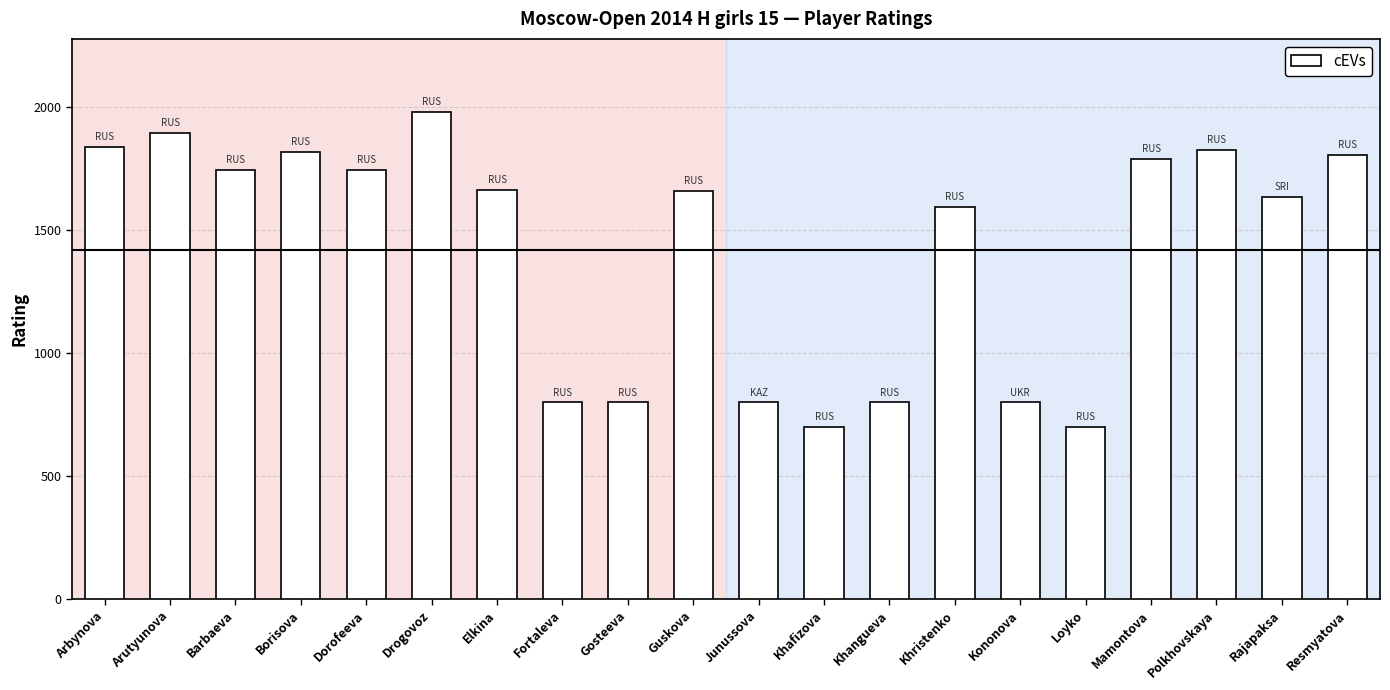

The value at Polkhovskaya is 1828. True or false?

True